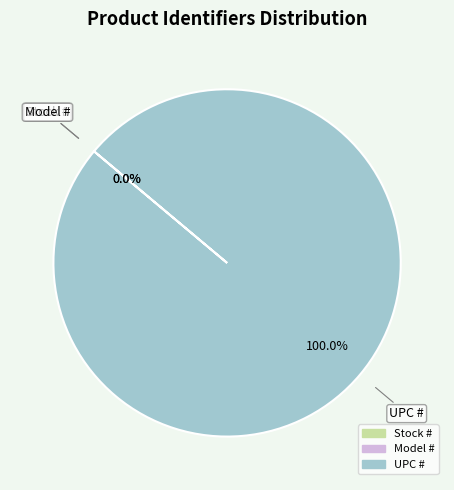

Which category has the biggest portion of the pie?

UPC #